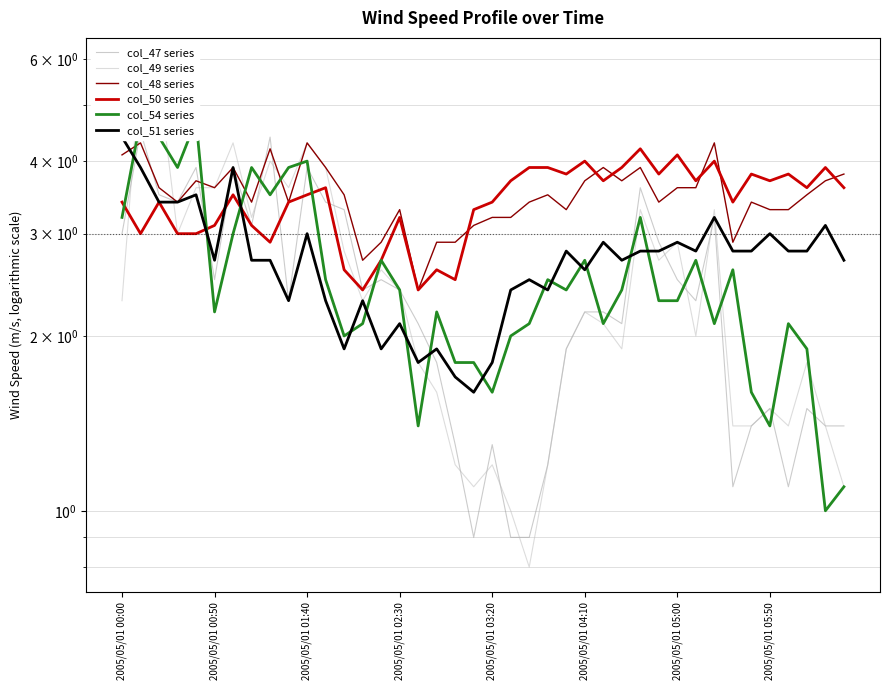

Reading left to right, list all the values displayed in this chart.

col_47 series: 3.0	4.5	3.5	3.4	3.9	2.5	3.9	3.1	4.4	2.3	3.9	3.4	3.3	2.4	2.5	2.4	2.1	1.8	1.3	0.9	1.3	0.9	0.9	1.2	1.9	2.2	2.2	2.1	3.6	2.9	2.5	2.3	3.2	1.1	1.4	1.5	1.1	1.5	1.4	1.4
col_49 series: 2.3	5.9	5.5	3.0	3.6	3.6	4.3	3.2	4.0	3.6	4.3	3.9	2.8	2.3	2.6	2.4	1.8	1.6	1.2	1.1	1.2	1.0	0.8	1.2	1.9	2.2	2.1	1.9	3.3	2.7	2.9	2.0	3.3	1.4	1.4	1.5	1.4	1.8	1.4	1.1
col_48 series: 4.1	4.3	3.6	3.4	3.7	3.6	3.9	3.4	4.2	3.4	4.3	3.9	3.5	2.7	2.9	3.3	2.4	2.9	2.9	3.1	3.2	3.2	3.4	3.5	3.3	3.7	3.9	3.7	3.9	3.4	3.6	3.6	4.3	2.9	3.4	3.3	3.3	3.5	3.7	3.8
col_50 series: 3.4	3.0	3.4	3.0	3.0	3.1	3.5	3.1	2.9	3.4	3.5	3.6	2.6	2.4	2.7	3.2	2.4	2.6	2.5	3.3	3.4	3.7	3.9	3.9	3.8	4.0	3.7	3.9	4.2	3.8	4.1	3.7	4.0	3.4	3.8	3.7	3.8	3.6	3.9	3.6
col_54 series: 3.2	4.7	4.4	3.9	4.7	2.2	3.0	3.9	3.5	3.9	4.0	2.5	2.0	2.1	2.7	2.4	1.4	2.2	1.8	1.8	1.6	2.0	2.1	2.5	2.4	2.7	2.1	2.4	3.2	2.3	2.3	2.7	2.1	2.6	1.6	1.4	2.1	1.9	1.0	1.1
col_51 series: 4.4	3.9	3.4	3.4	3.5	2.7	3.9	2.7	2.7	2.3	3.0	2.3	1.9	2.3	1.9	2.1	1.8	1.9	1.7	1.6	1.8	2.4	2.5	2.4	2.8	2.6	2.9	2.7	2.8	2.8	2.9	2.8	3.2	2.8	2.8	3.0	2.8	2.8	3.1	2.7